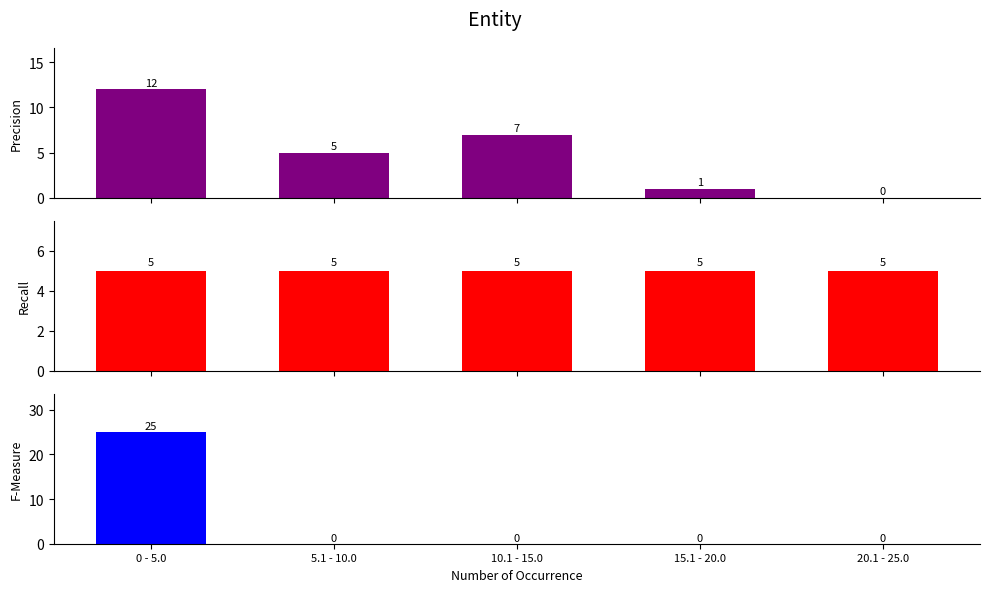

What is the value of the Recall bar at the 5th from the left?

5